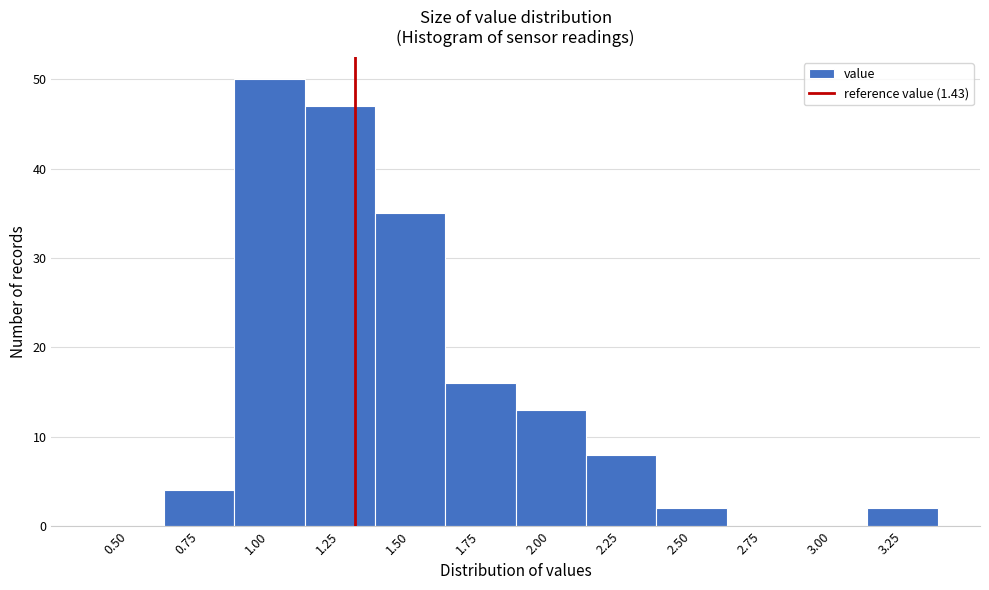

Reading left to right, extract all data points from this chart.

0.50=0	0.75=4	1.00=50	1.25=47	1.50=35	1.75=16	2.00=13	2.25=8	2.50=2	2.75=0	3.00=0	3.25=2